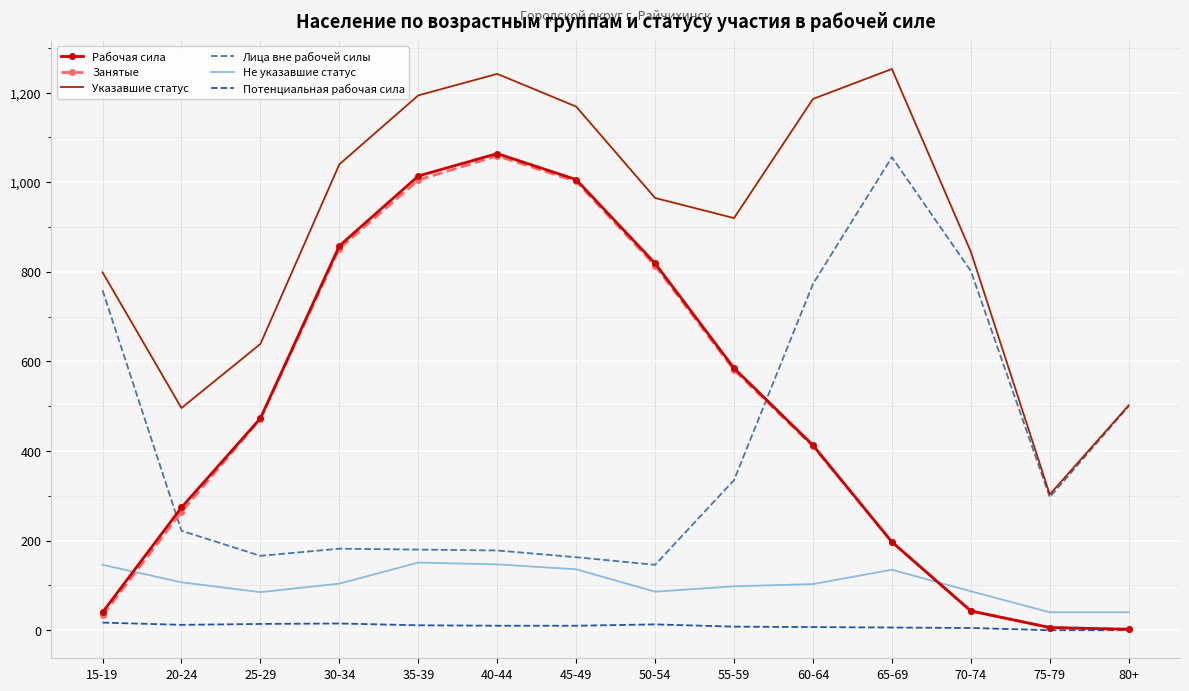

What position from the right is 60-64?

5